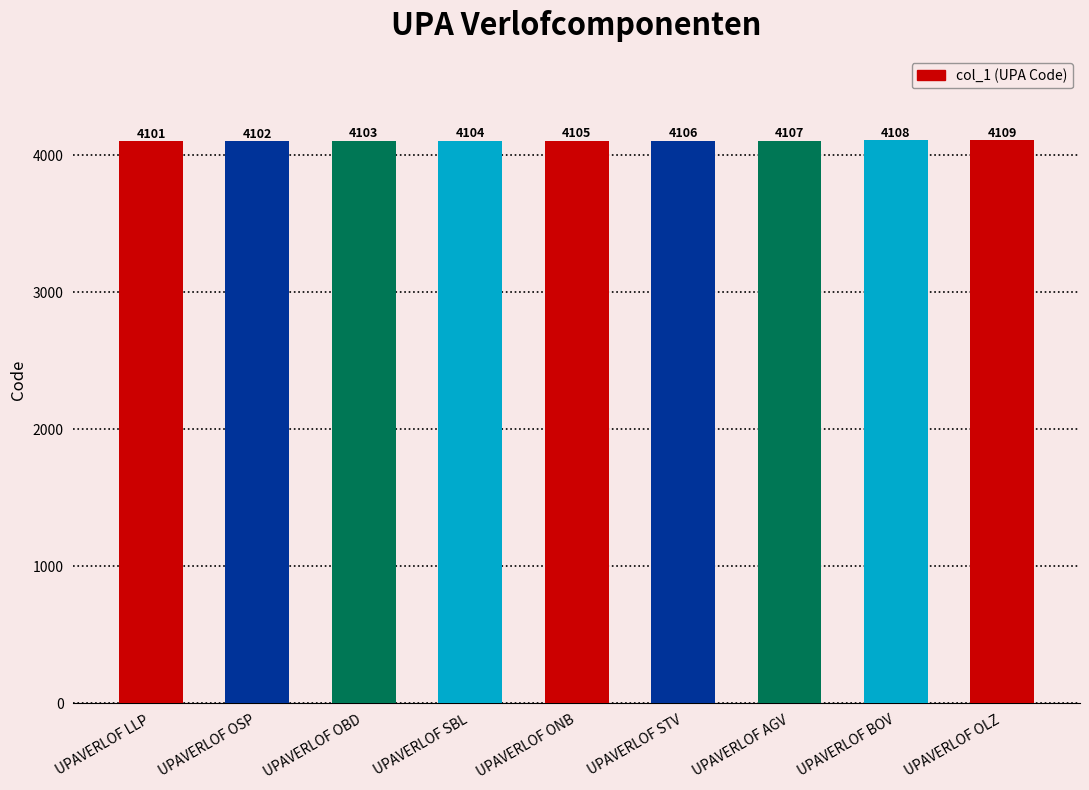

True or false: the data shows 5343 at UPAVERLOF STV.

False